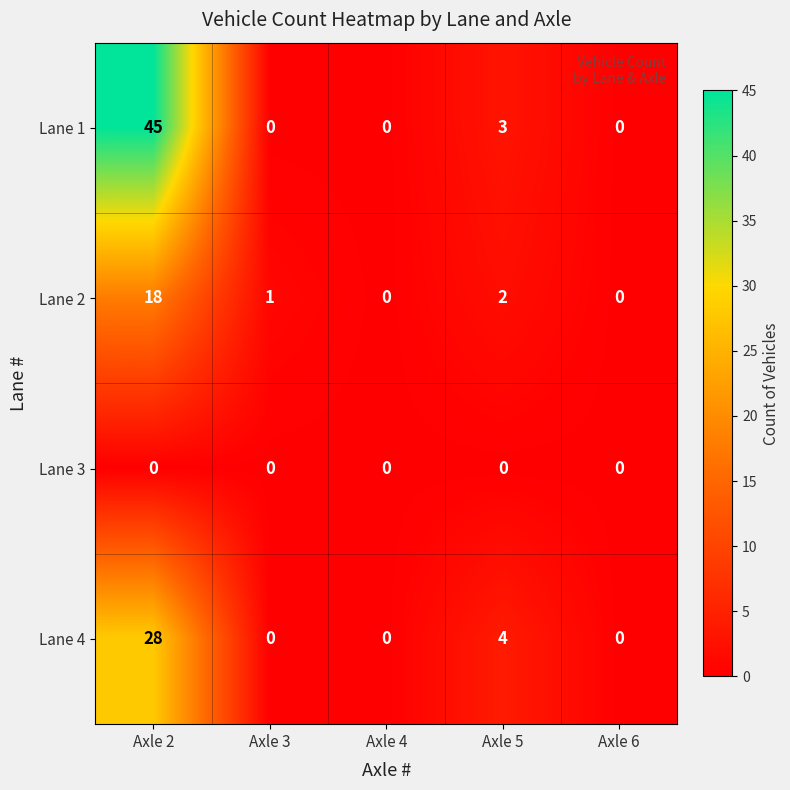

Reading right to left, extract all data points from this chart.

Lane 1: Axle 6=0	Axle 5=3	Axle 4=0	Axle 3=0	Axle 2=45
Lane 2: Axle 6=0	Axle 5=2	Axle 4=0	Axle 3=1	Axle 2=18
Lane 3: Axle 6=0	Axle 5=0	Axle 4=0	Axle 3=0	Axle 2=0
Lane 4: Axle 6=0	Axle 5=4	Axle 4=0	Axle 3=0	Axle 2=28